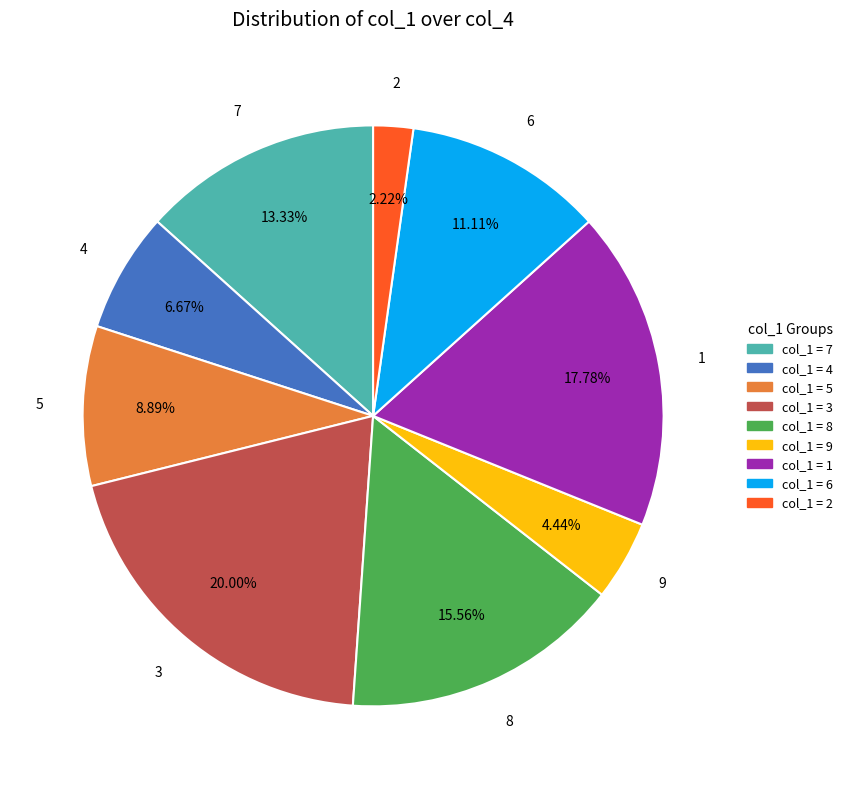

Approximately how many times larger is the value at 3 compared to 9?

4.5